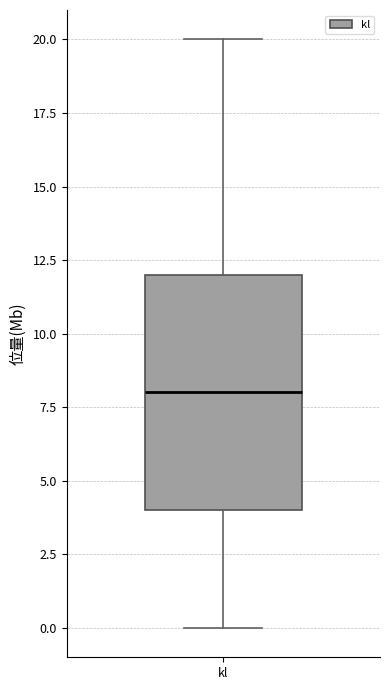

Read this box plot against the y-axis: the position of the median line, the range covered by the box, and the ends of both whiskers. The values are not printed on the chart, so give them approximately, as read against the axis.

median 8, box 4 to 12, whiskers 0 to 20